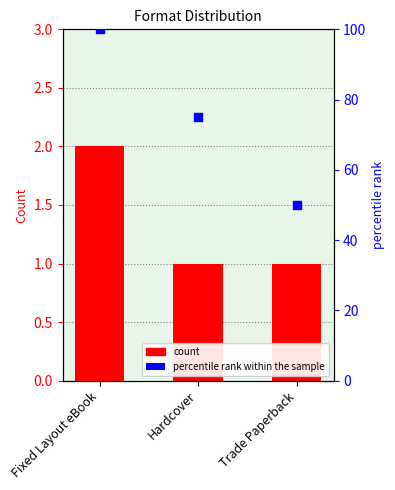

Which series has the largest total across all categories?

percentile rank within the sample